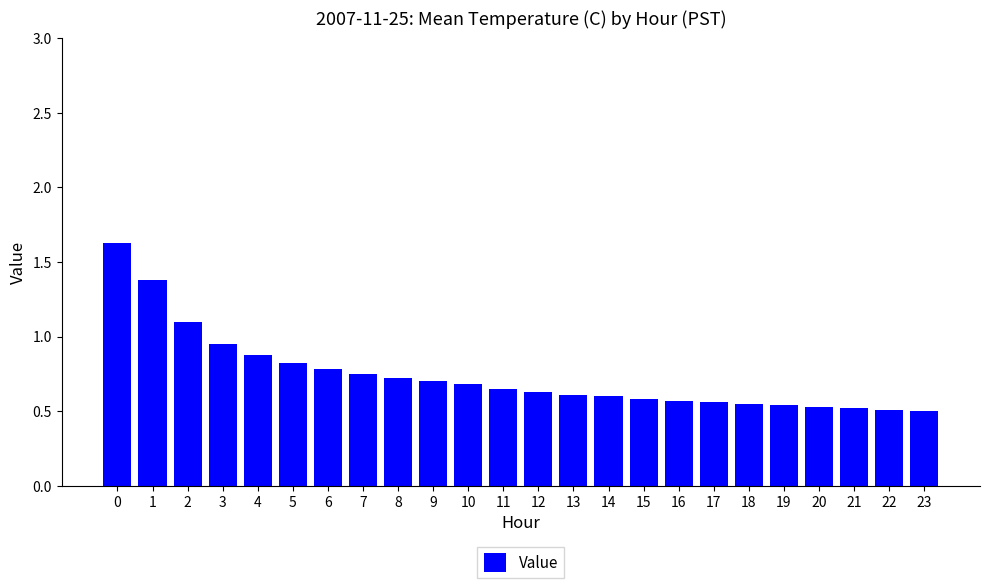

What is the maximum value shown in the chart?

1.6